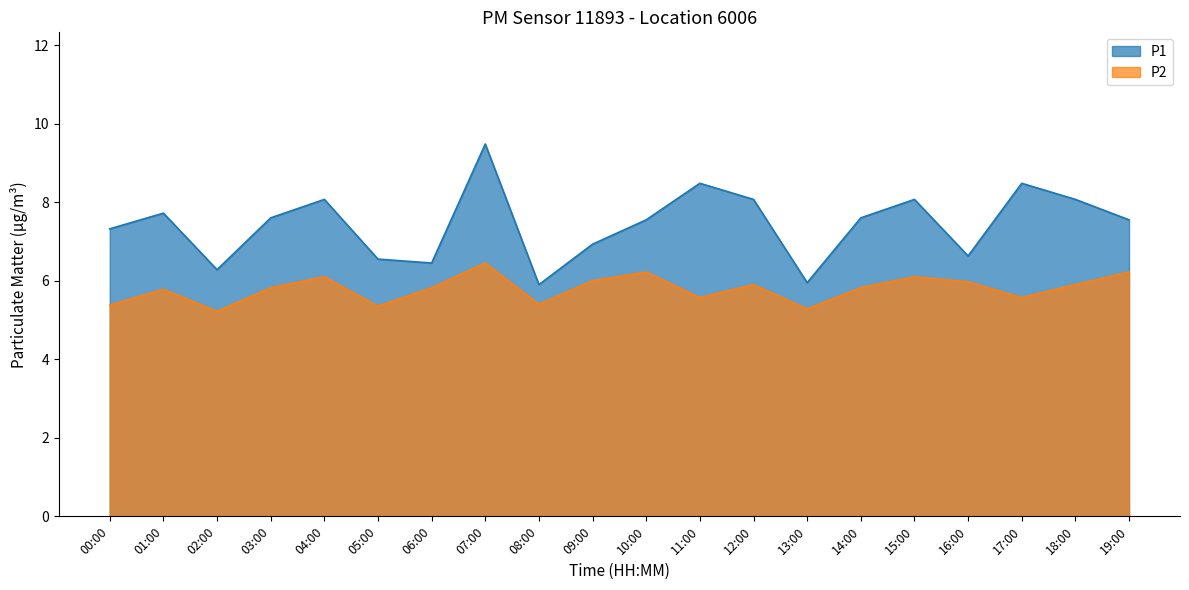

What are all the series names shown in the legend?

P1, P2